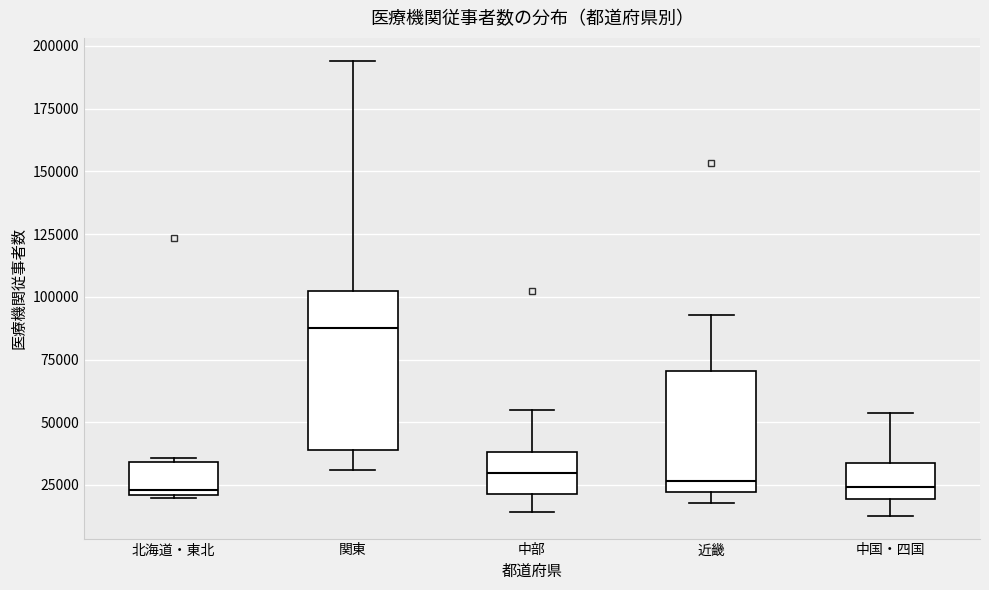

Where does the upper whisker of the box for 近畿 end on the y-axis? The values are not printed on the chart, so give them approximately, as read against the axis.

95000